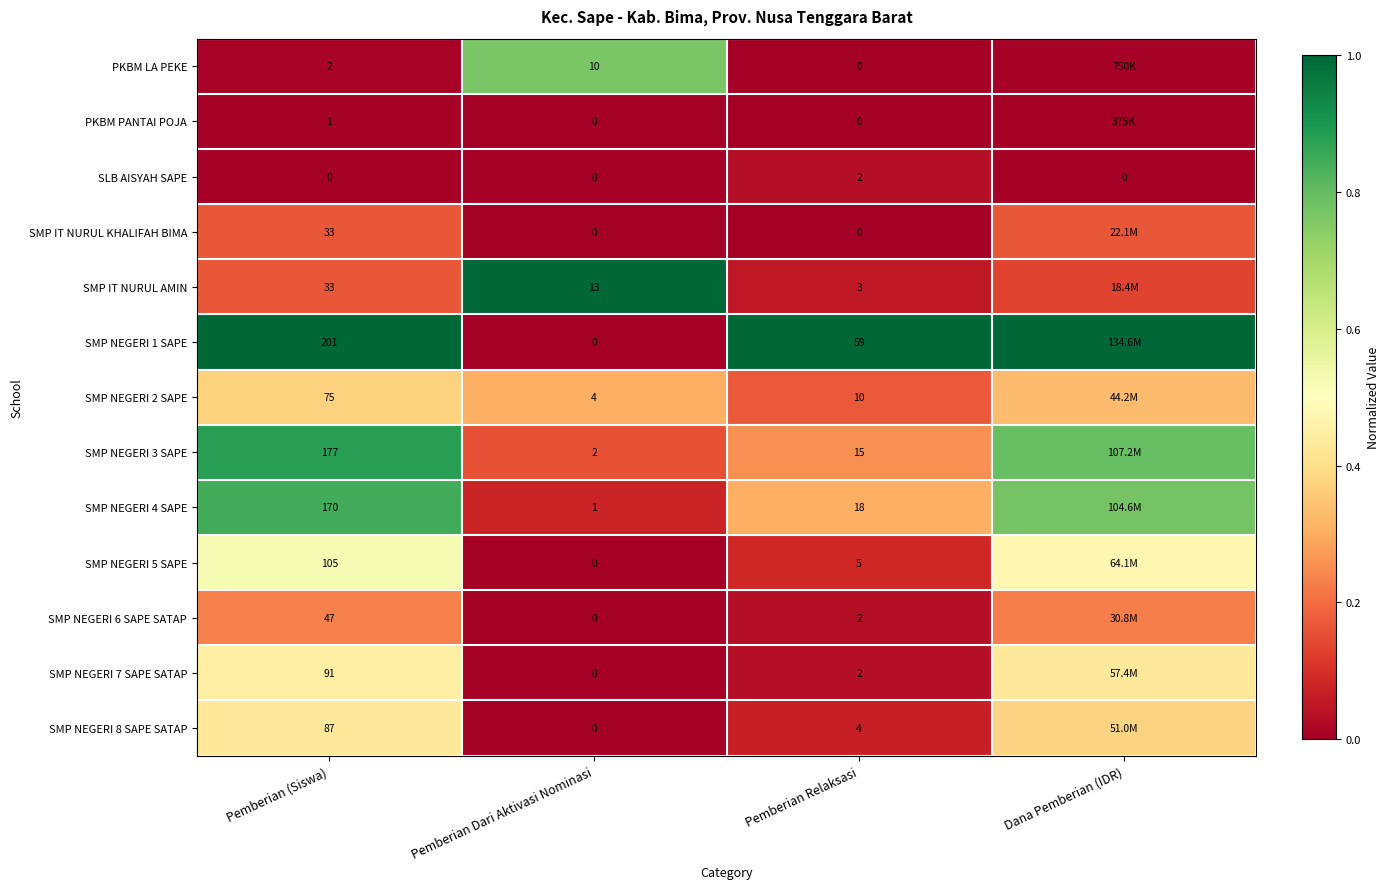

Is the value of SMP NEGERI 3 SAPE at Pemberian Dari Aktivasi Nominasi greater than the value of PKBM LA PEKE at Pemberian Relaksasi?

Yes